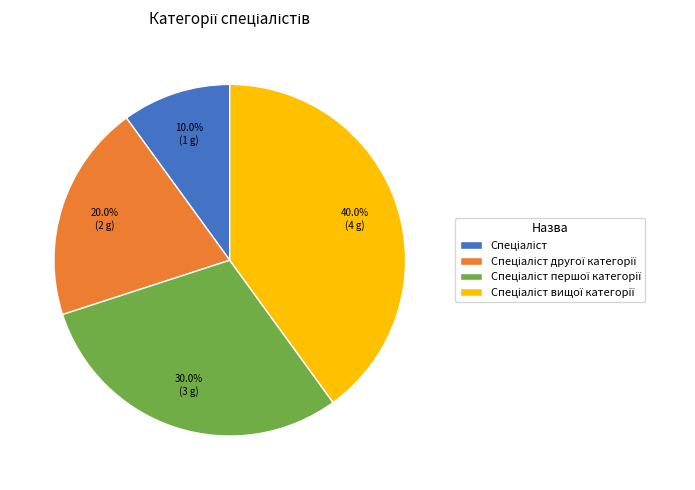

Does any single category account for the majority?

No